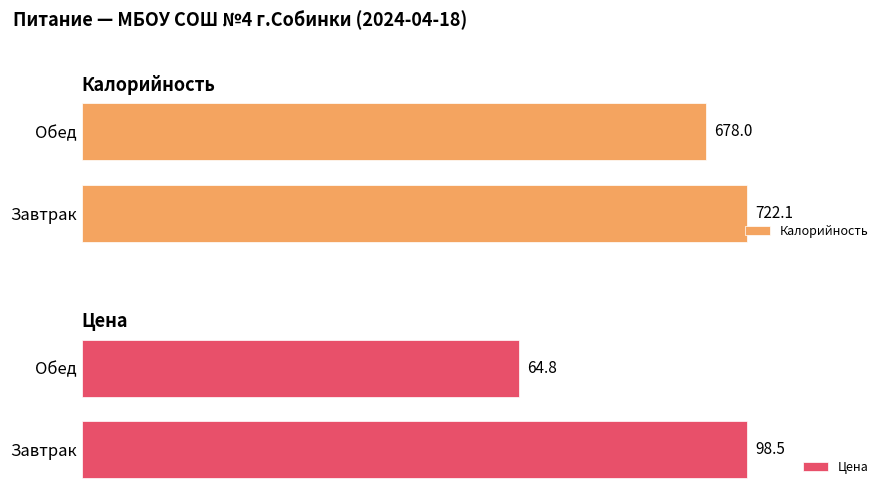

Which category has the lowest value in the Цена series?

Обед